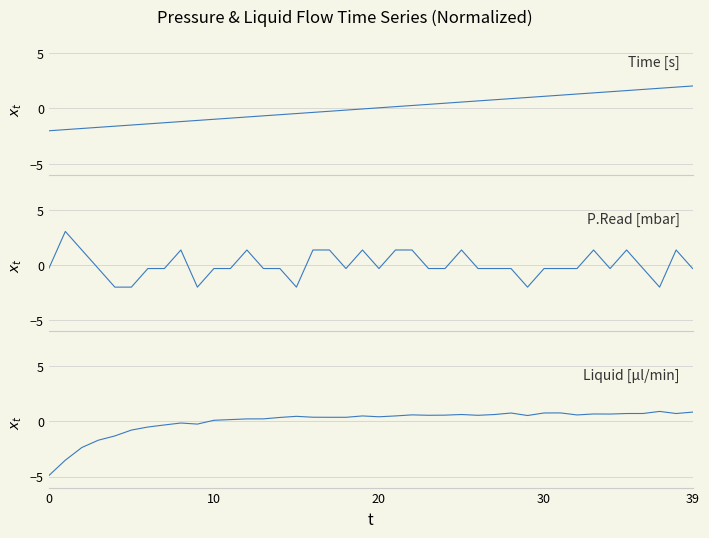

What is the minimum value shown in the chart?

-4.9